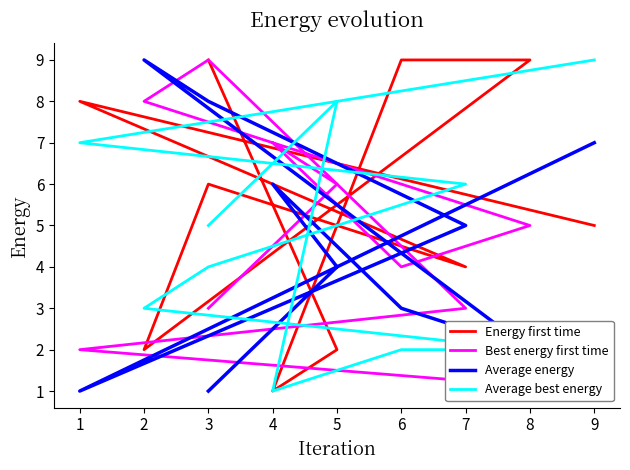

Is the value of Average best energy at 8 greater than the value of Energy first time at 4?

Yes